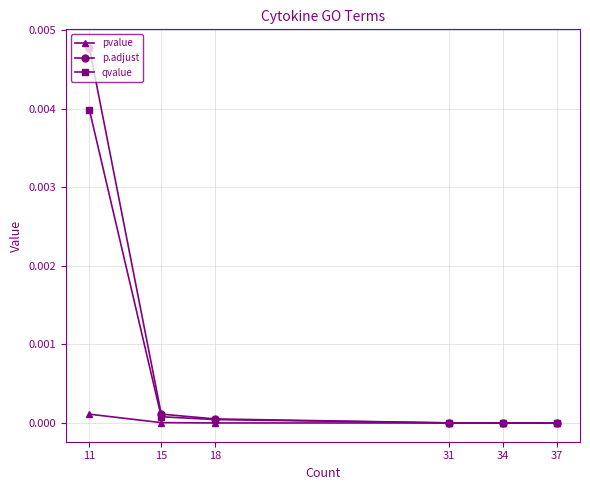

Between 11 and 31, which series saw the biggest shift?

p.adjust